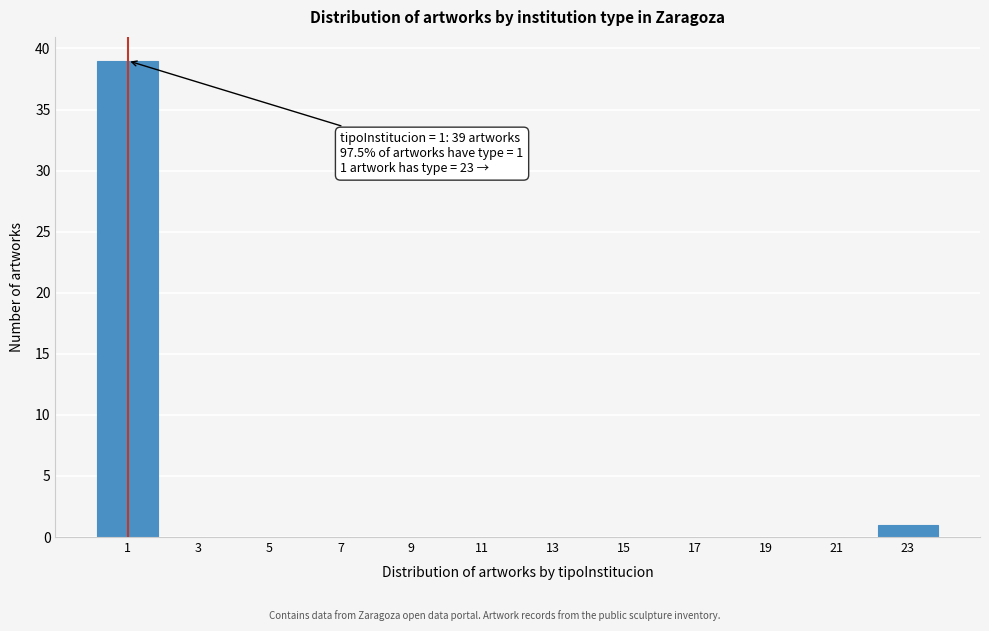

Reading right to left, what are all the values shown in this chart?

23=1	21=0	19=0	17=0	15=0	13=0	11=0	9=0	7=0	5=0	3=0	1=39